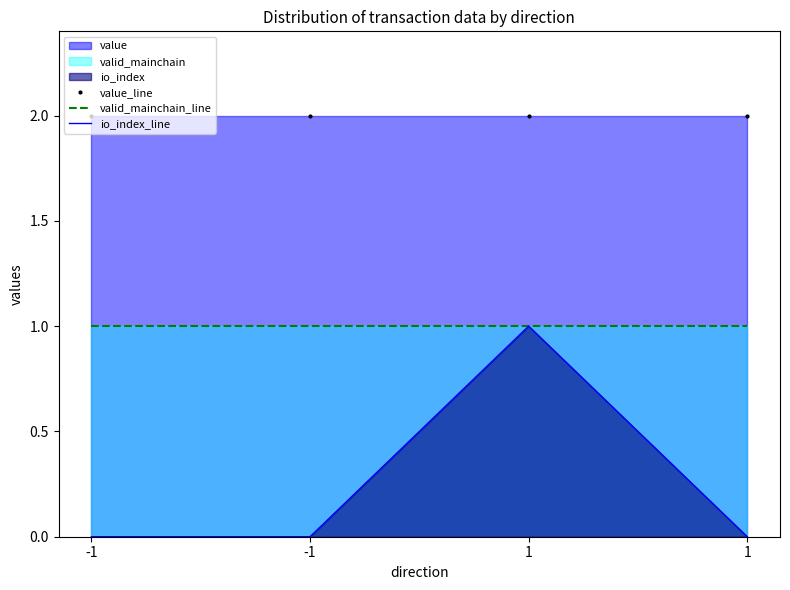

True or false: io_index_line and valid_mainchain_line cross at least once.

False